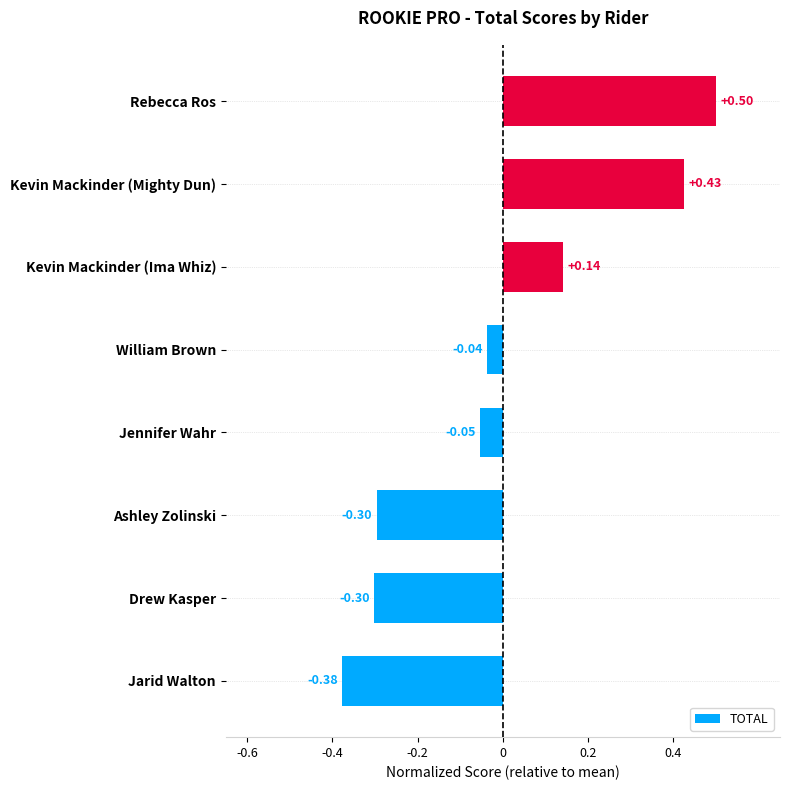

Which category has the highest value across all series?

Rebecca Ros